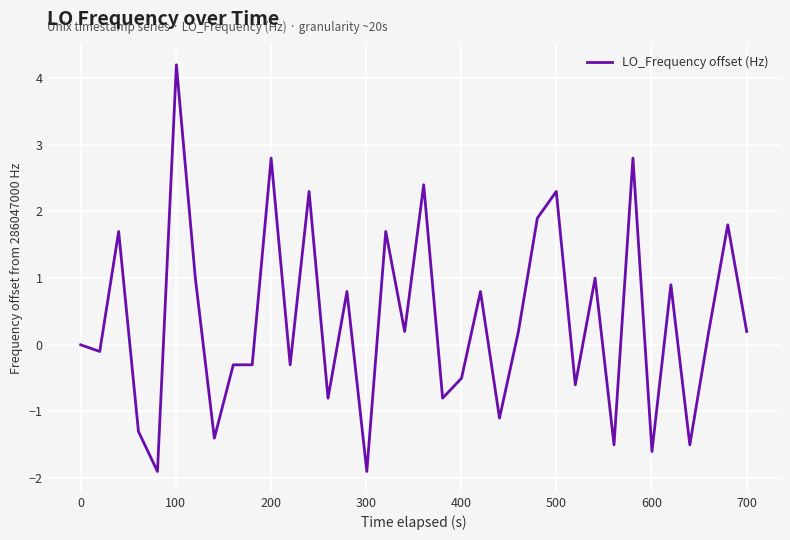

Reading left to right, what are all the values shown in this chart?

0.0	-0.1	1.7	-1.3	-1.9	4.2	1.0	-1.4	-0.3	-0.3	2.8	-0.3	2.3	-0.8	0.8	-1.9	1.7	0.2	2.4	-0.8	-0.5	0.8	-1.1	0.2	1.9	2.3	-0.6	1.0	-1.5	2.8	-1.6	0.9	-1.5	0.2	1.8	0.2